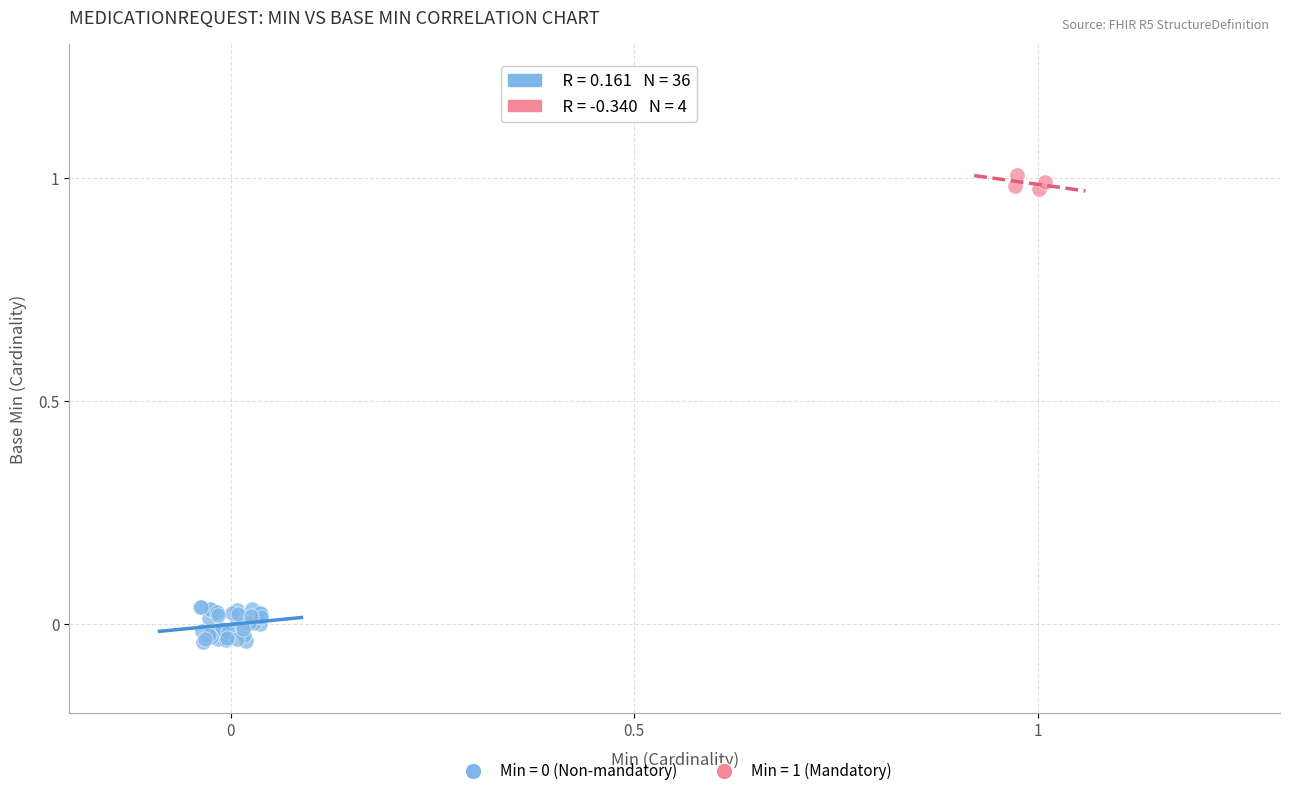

Which series reaches the maximum Y coordinate?

Min = 1 (Mandatory)